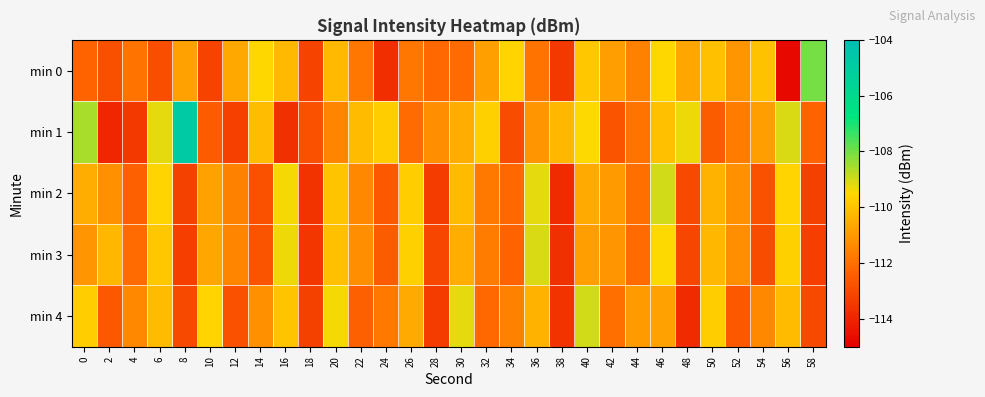

At 58, list the series in order from largest to smallest.

min 0, min 1, min 4, min 2, min 3